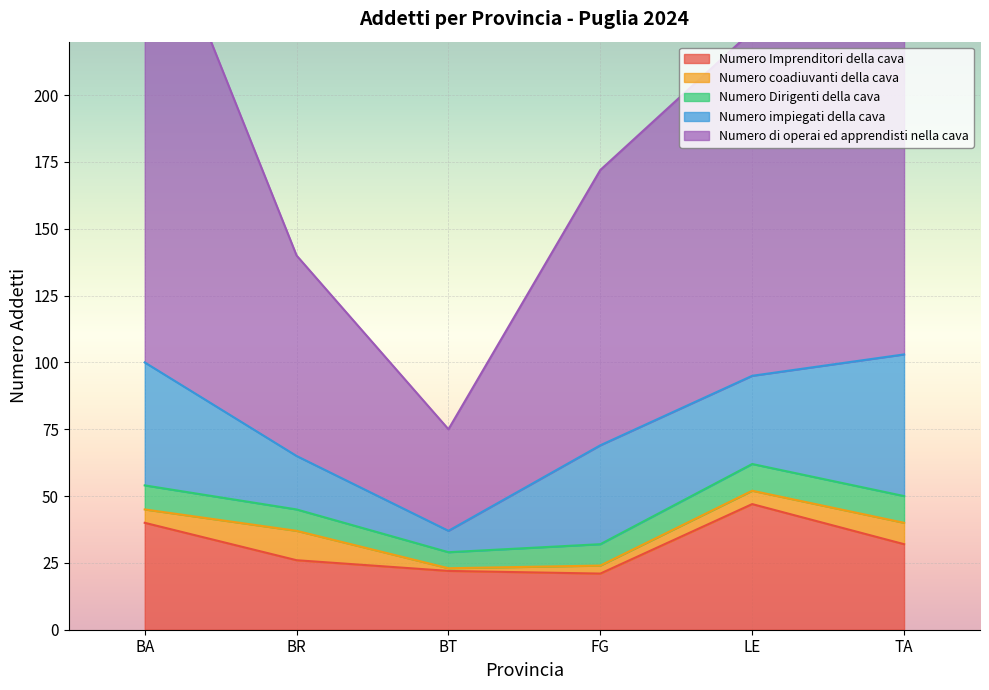

Reading left to right, what are all the values shown in this chart?

Numero Imprenditori della cava: BA=40	BR=26	BT=22	FG=21	LE=47	TA=32
Numero coadiuvanti della cava: BA=5	BR=11	BT=1	FG=3	LE=5	TA=8
Numero Dirigenti della cava: BA=9	BR=8	BT=6	FG=8	LE=10	TA=10
Numero impiegati della cava: BA=46	BR=20	BT=8	FG=37	LE=33	TA=53
Numero di operai ed apprendisti nella cava: BA=182	BR=75	BT=38	FG=103	LE=129	TA=176